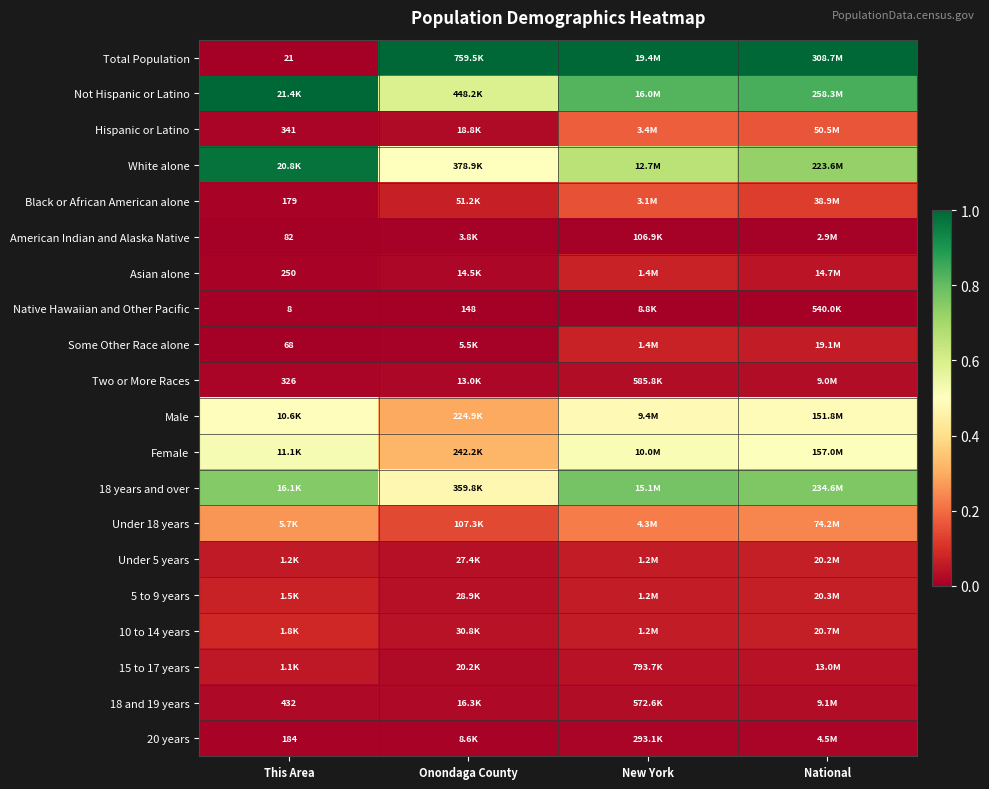

Is it true that Female equals 0.5 at This Area?

True